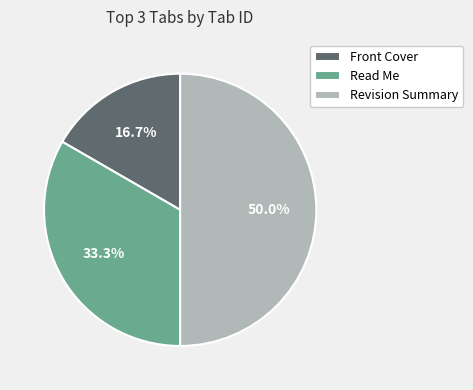

Which slice is the smallest?

Front Cover